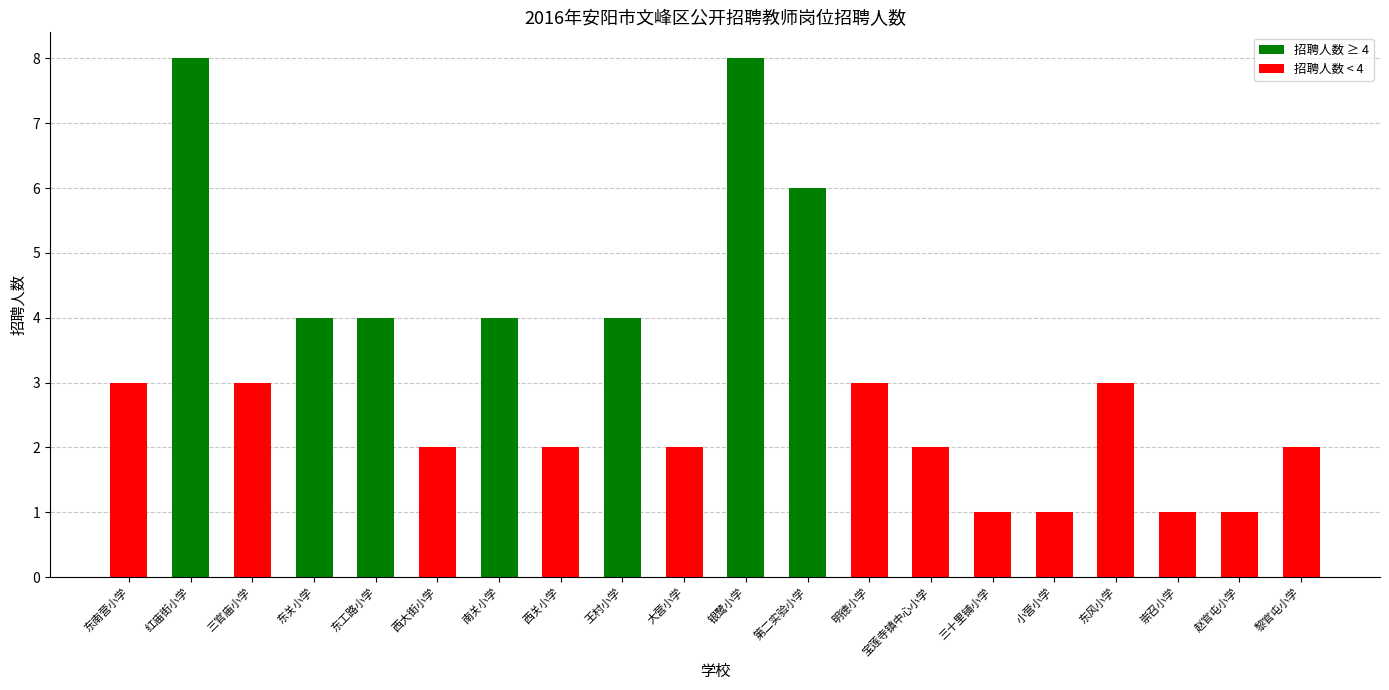

The value at 红庙街小学 is 5. True or false?

False